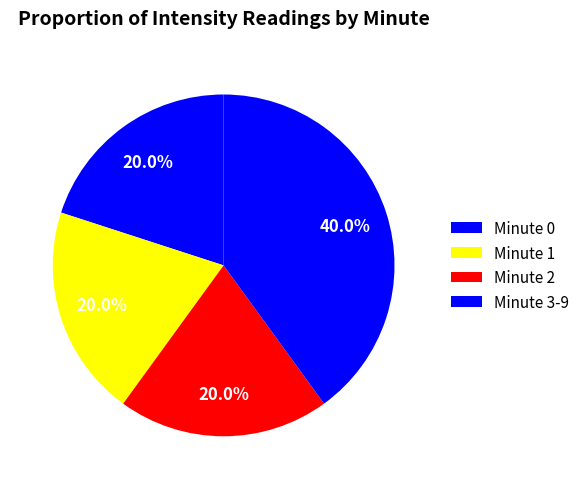

How many slices are in this pie chart?

4